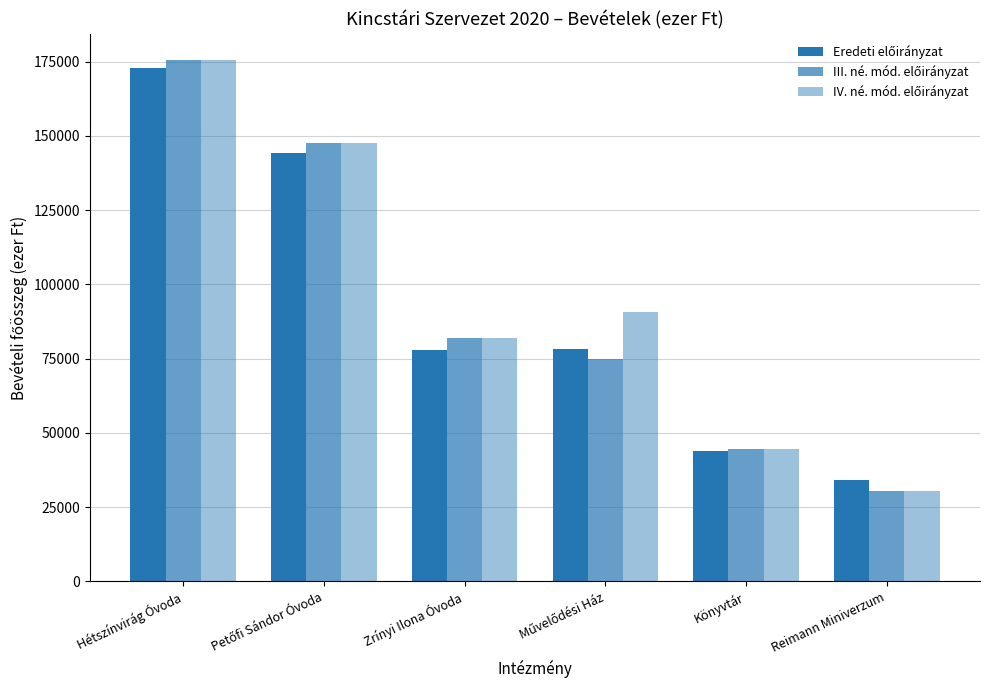

Is the value of Eredeti előirányzat at Művelődési Ház greater than the value of III. né. mód. előirányzat at Petőfi Sándor Óvoda?

No